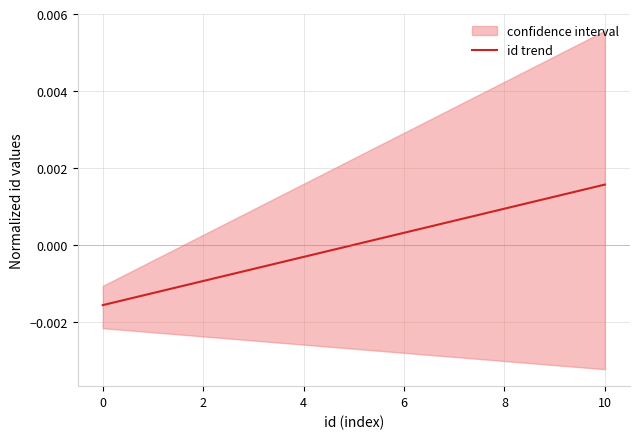

True or false: the data has more than 1 interior local peaks.

False